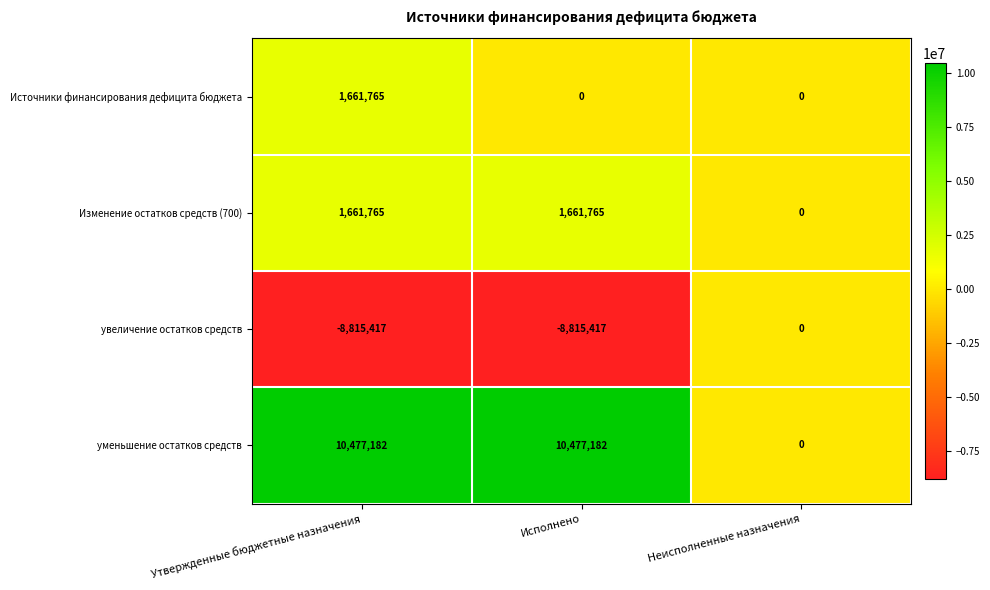

Rank the series at Исполнено from highest to lowest value.

уменьшение остатков средств, Изменение остатков средств (700), Источники финансирования дефицита бюджета, увеличение остатков средств